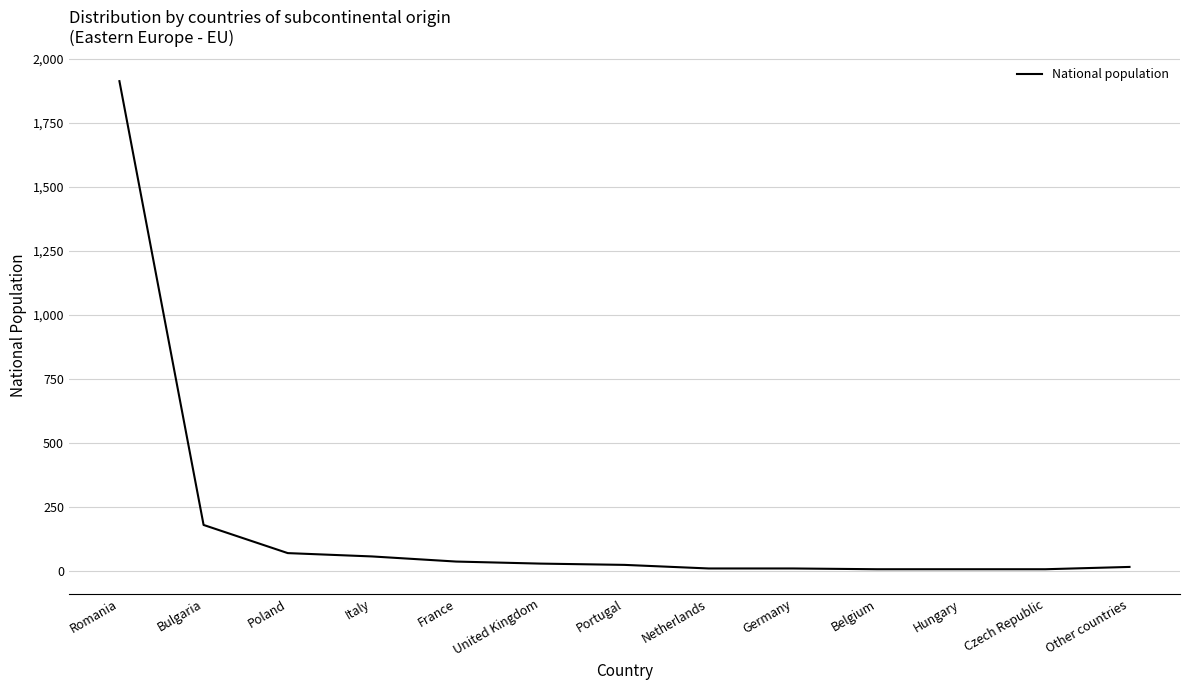

Where does the data first go above 22?

Romania